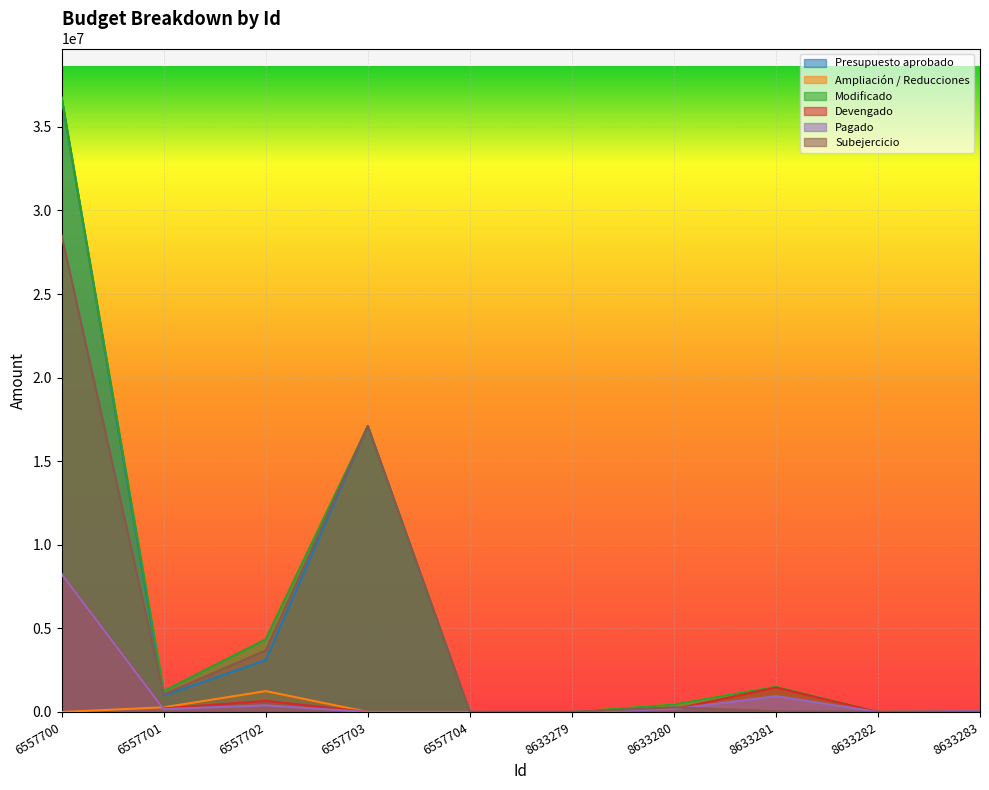

Reading left to right, what are all the values shown in this chart?

Presupuesto aprobado: 36747260.0	980000.0	3100164.0	17100000.0	0.0	0.0	0.0	0.0	0.0	0.0
Ampliación / Reducciones: 0.0	277480.0	1248578.0	0.0	0.0	0.0	444000.3	1507999.7	0.0	50000.0
Modificado: 36747260.0	1257479.9	4348742.0	17100000.0	0.0	0.0	444000.3	1507999.7	0.0	50000.0
Devengado: 8247623.8	210751.8	666012.3	0.0	0.0	0.0	167307.9	1466941.7	0.0	50000.0
Pagado: 8247623.8	171235.6	396311.5	0.0	0.0	0.0	167307.9	948974.1	0.0	50000.0
Subejercicio: 28499636.2	1046728.1	3682729.7	17100000.0	0.0	0.0	276692.4	41058.1	0.0	0.0